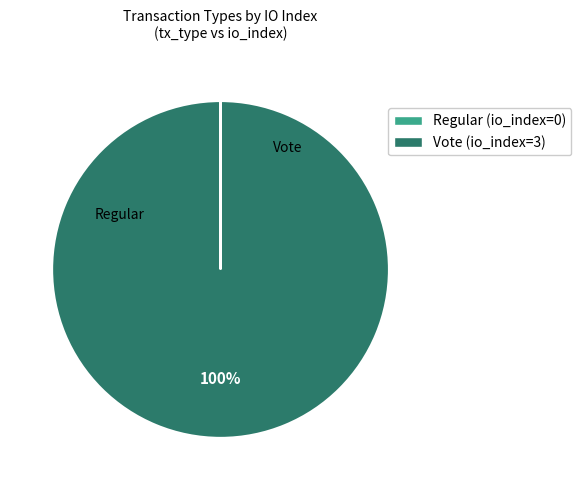

True or false: Vote accounts for 100% of the total.

True